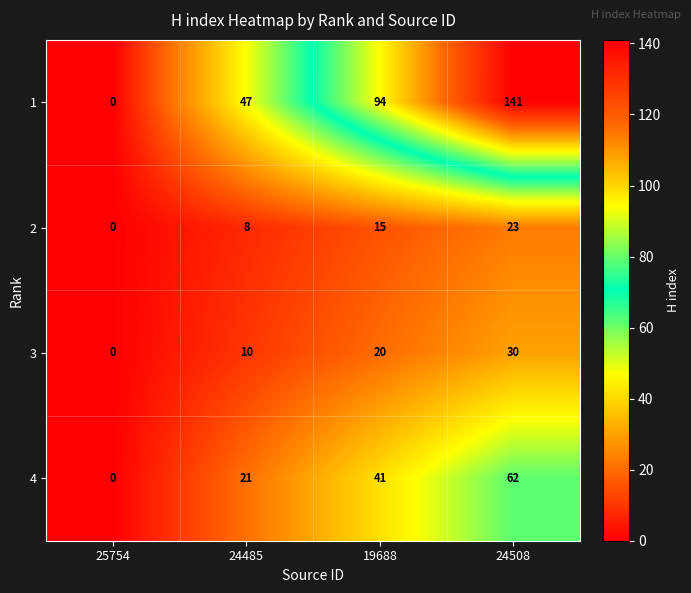

At how many categories does at least one series exceed 101?

1